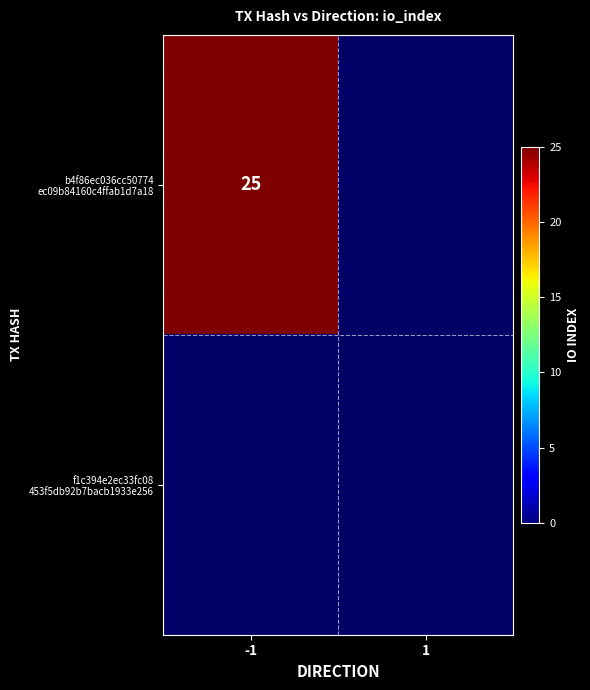

Which has a higher value, -1 or 1?

-1